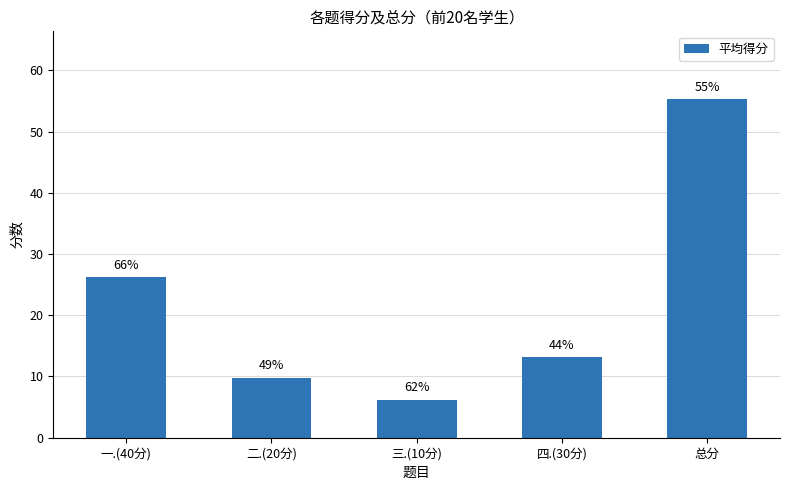

Which has a higher value, 一.(40分) or 三.(10分)?

一.(40分)